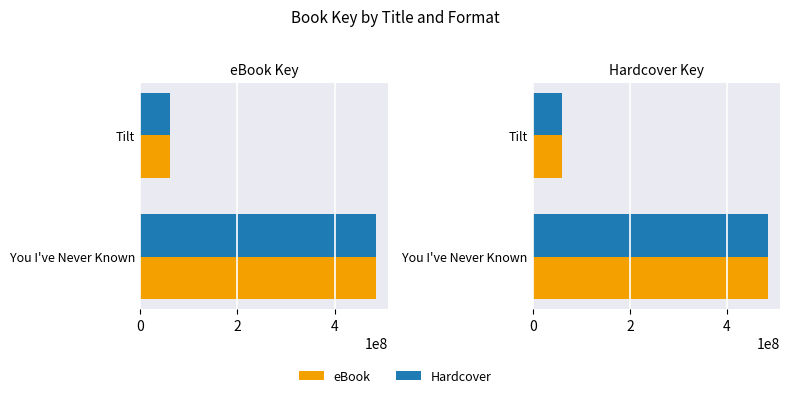

What is the average value of the Hardcover series?

272696509